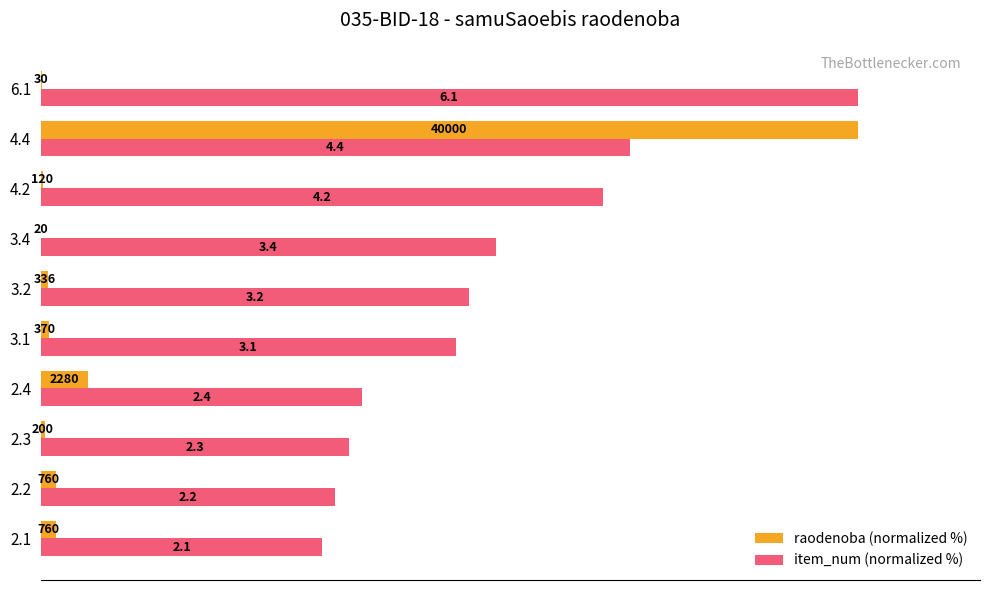

At how many categories does at least one series exceed 7?

10